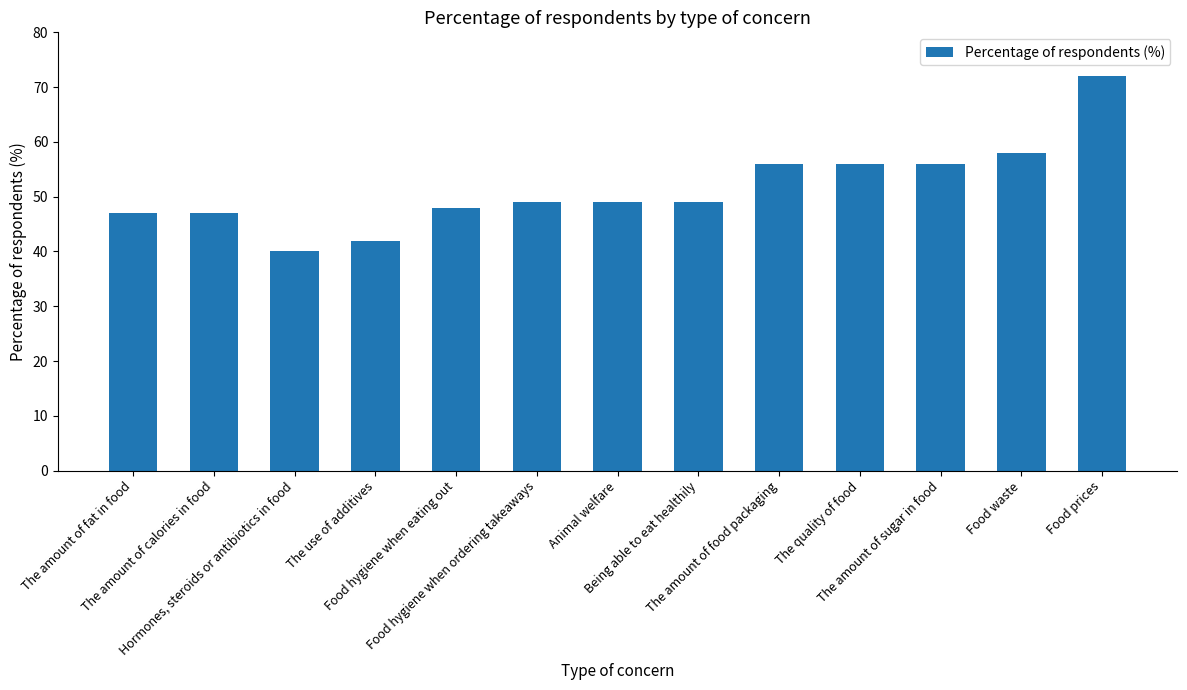

What is the value of the 3rd bar from the left?

40